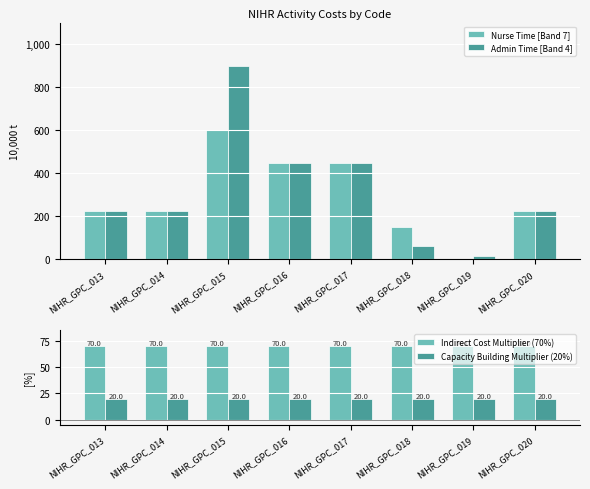

How many groups of bars are there?

8